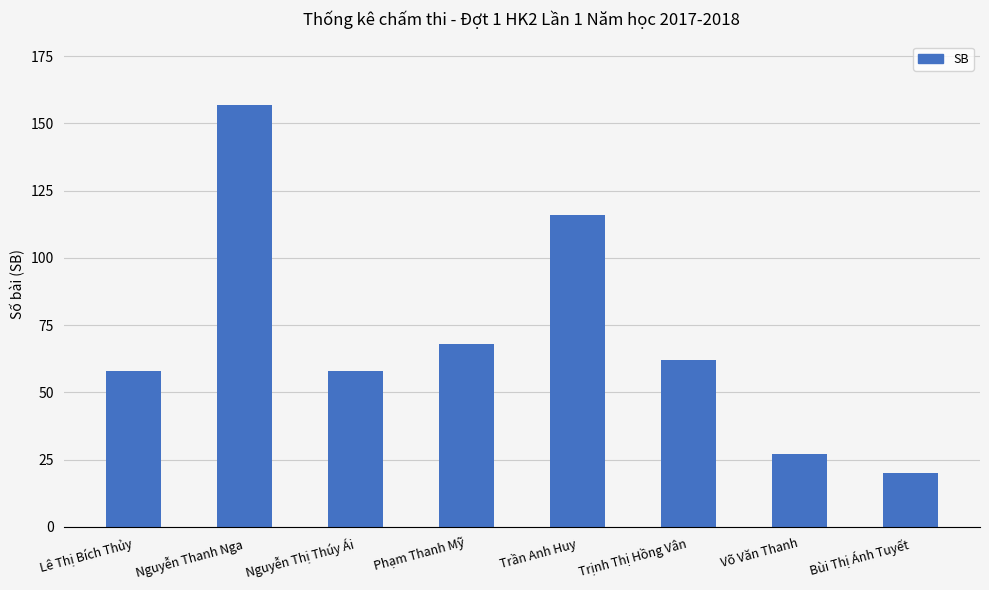

Reading left to right, extract all data points from this chart.

Lê Thị Bích Thủy=58	Nguyễn Thanh Nga=157	Nguyễn Thị Thúy Ái=58	Phạm Thanh Mỹ=68	Trần Anh Huy=116	Trịnh Thị Hồng Vân=62	Võ Văn Thanh=27	Bùi Thị Ánh Tuyết=20